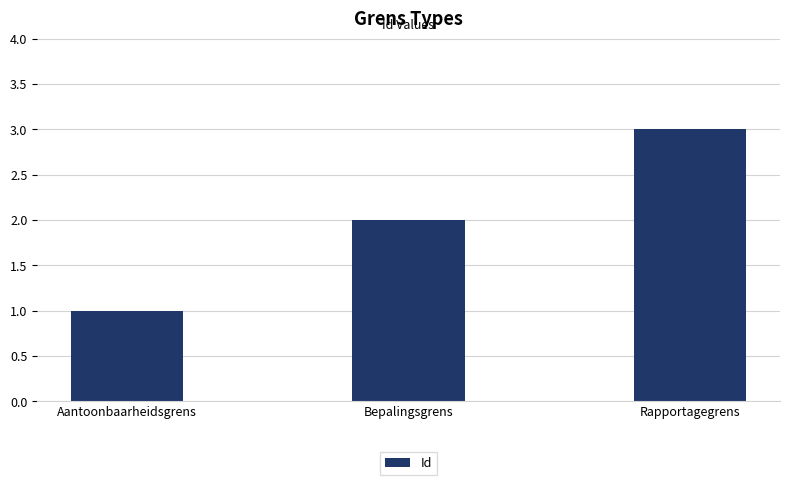

How many bars are there in total?

3